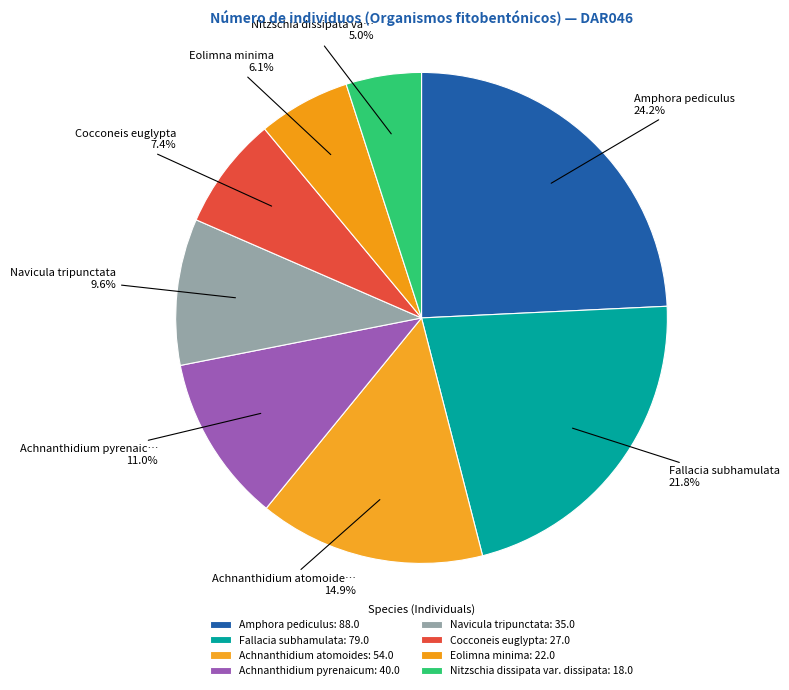

Which category has the smallest portion of the pie?

Nitzschia dissipata var. dissipata